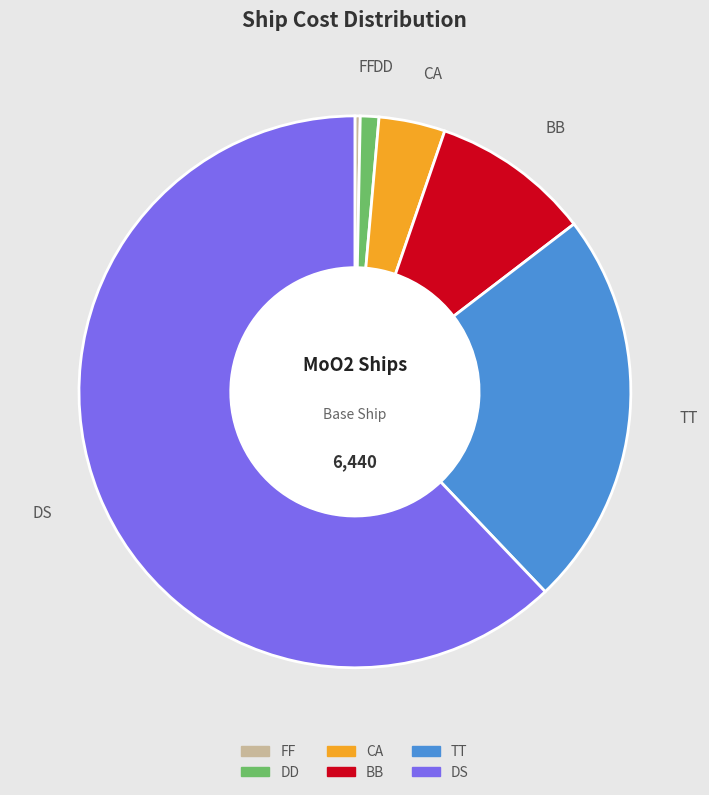

Is it true that FF is 0% of the pie?

True